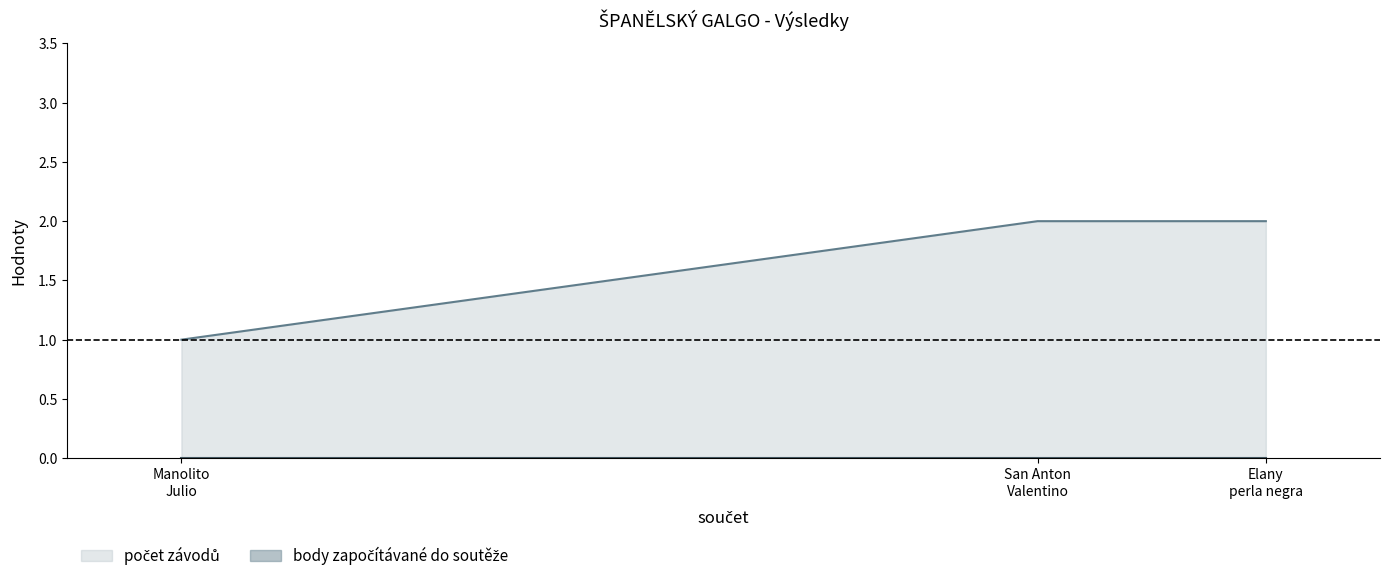

How many data points in počet závodů are less than 2?

1